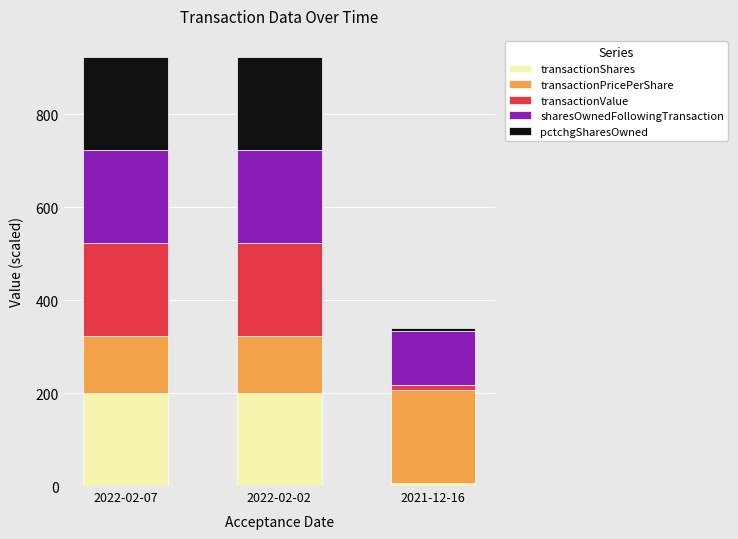

Which category has the lowest value in the transactionShares series?

2021-12-16